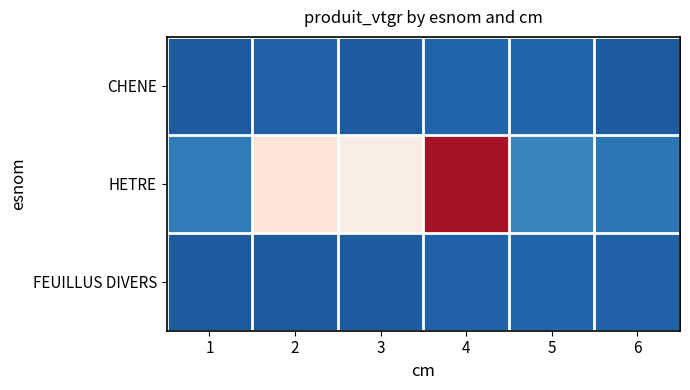

Which has a higher value, 2 or 1?

2